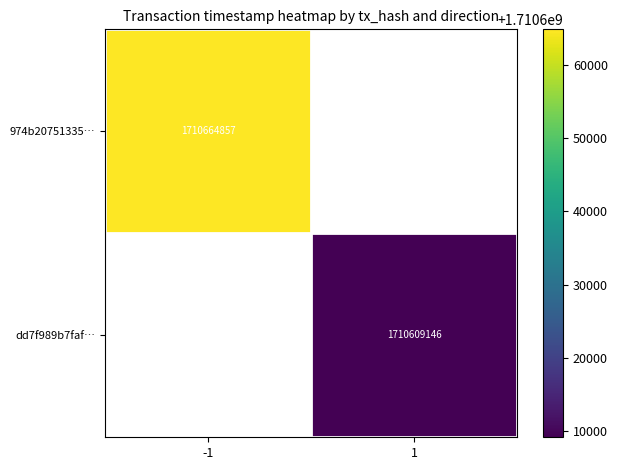

Is it true that dd7f989b7faf… equals 1710609146 at 1?

True